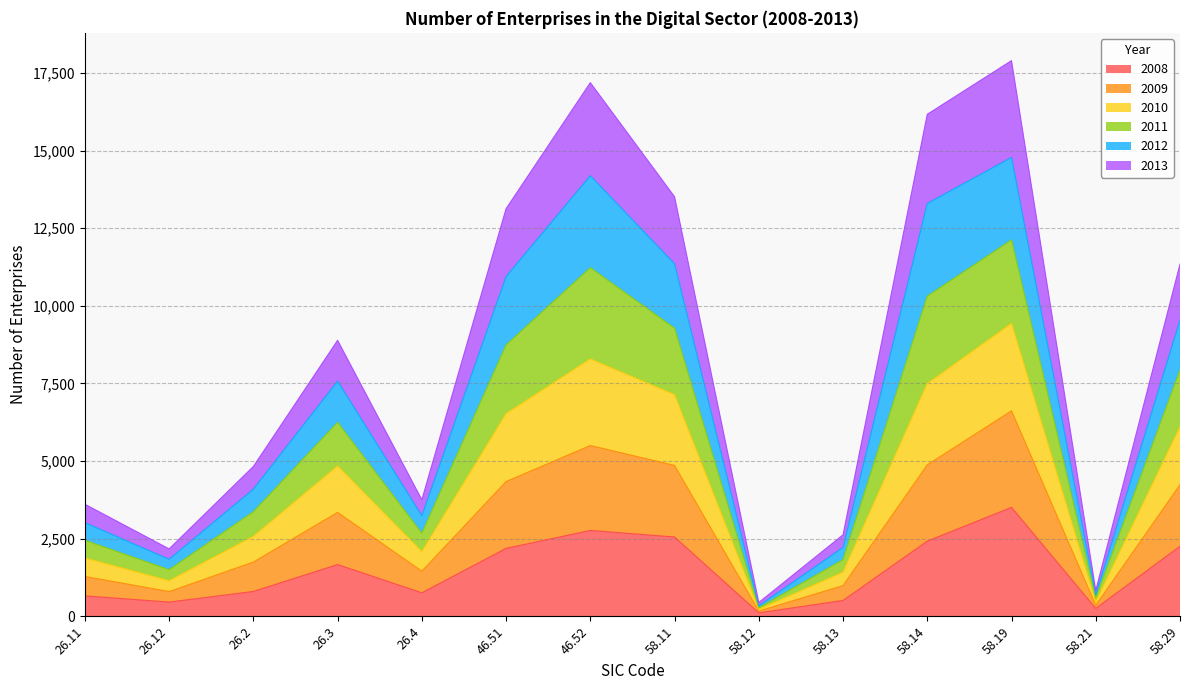

True or false: 2009 and 2010 cross at least once.

False